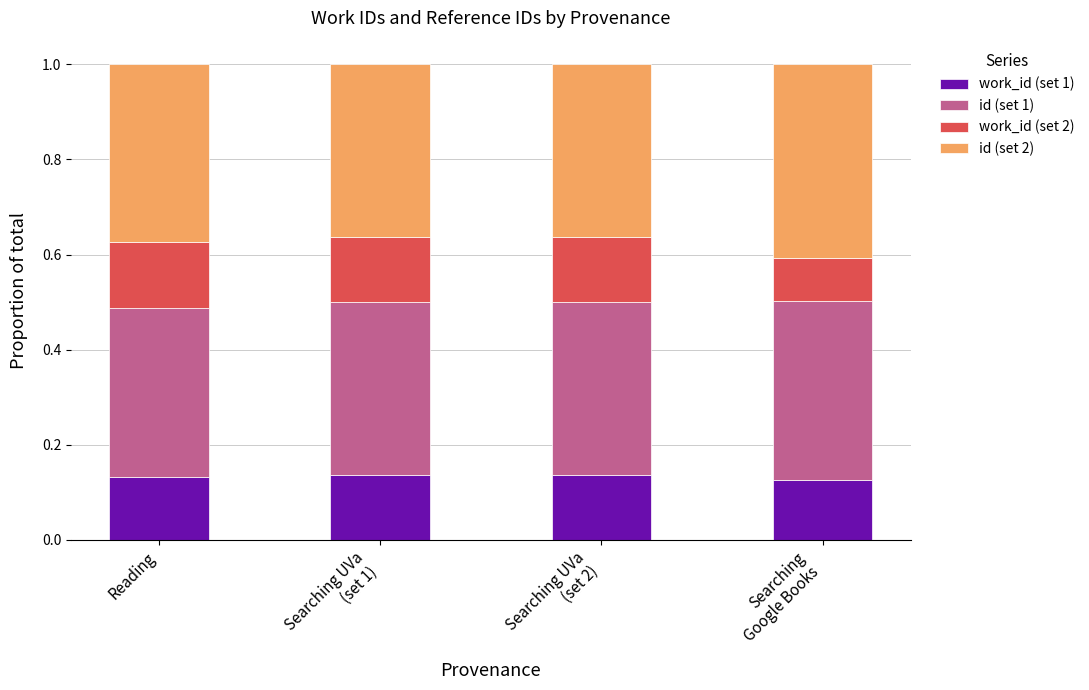

What is the total value across all series at Searching UVa
(set 1)?

1.0